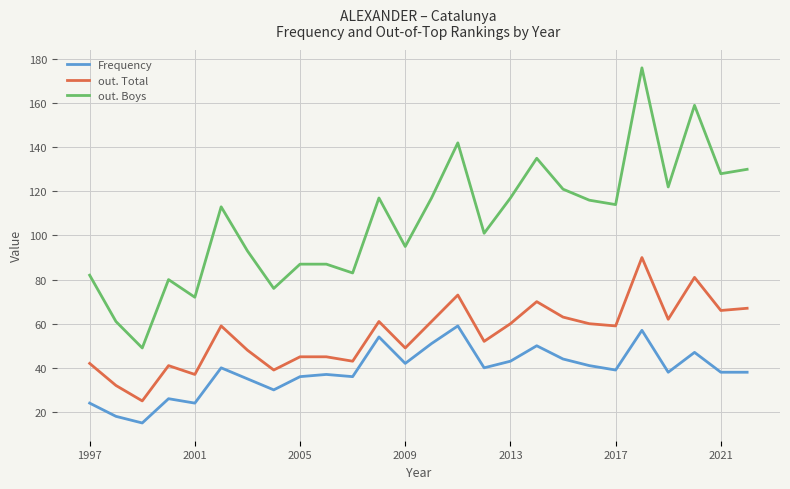

What is the minimum value shown in the chart?

15